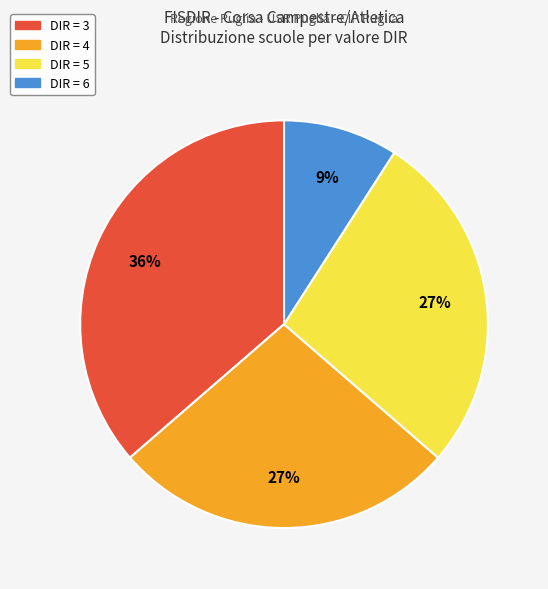

To the nearest percent, what is the average slice percentage?

25%